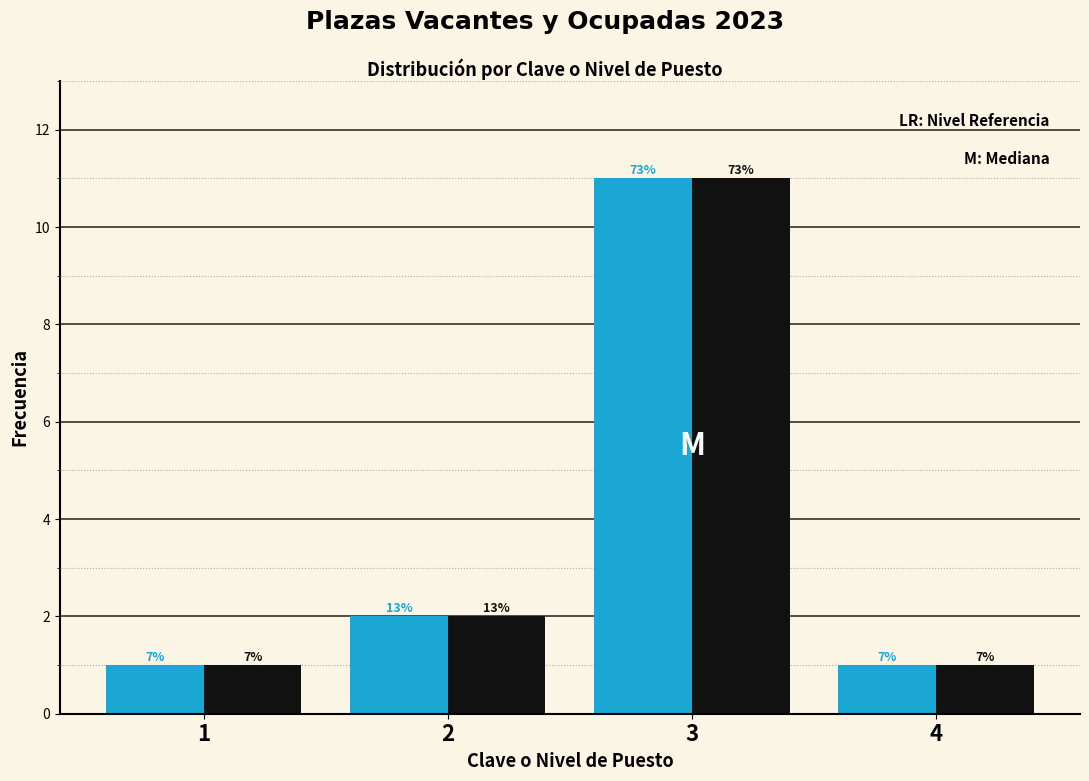

Does the chart contain stacked bars?

No